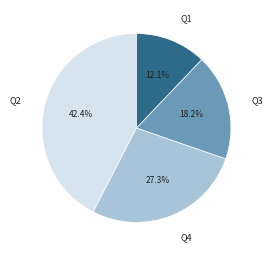

What is the ratio of the value at Q3 to the value at Q2?

0.4